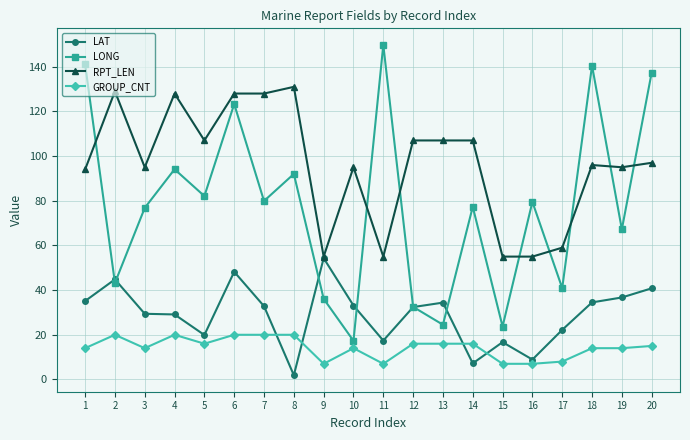

Which series has the largest total across all categories?

RPT_LEN